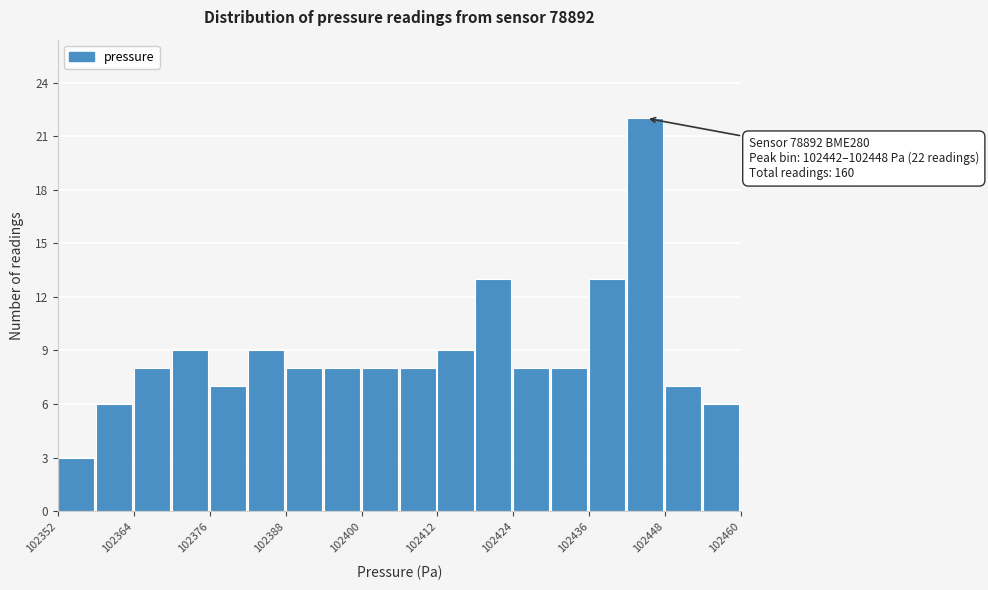

Read against the x-axis, roughly where is the centre of the tallest bar?

102444